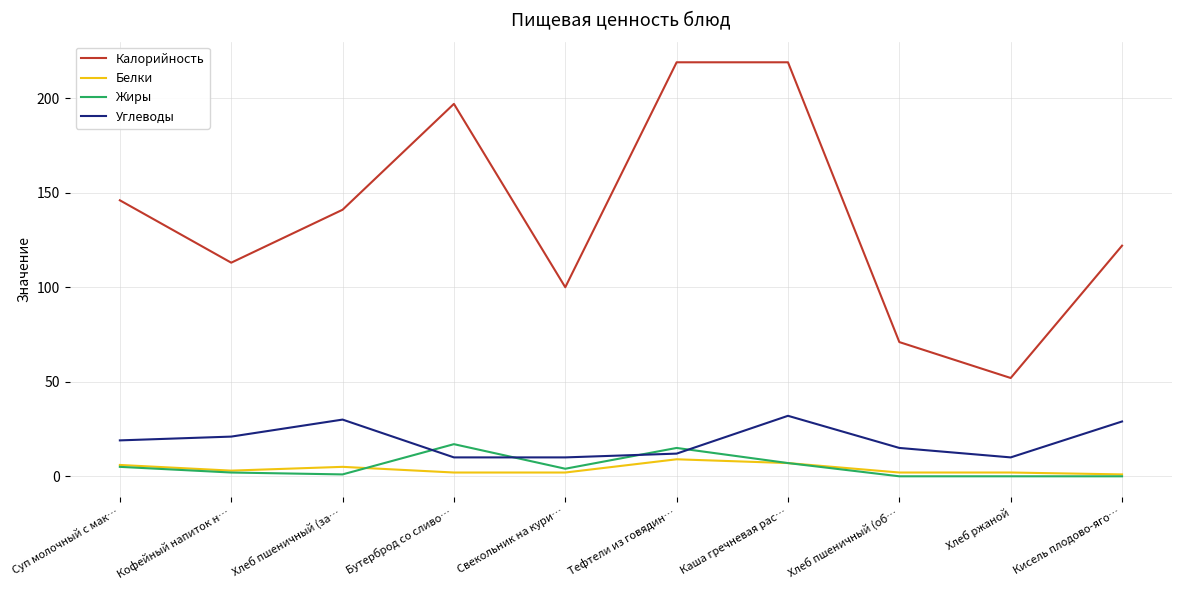

What is the spread (max minus min) of values at Каша гречневая рас…?

212